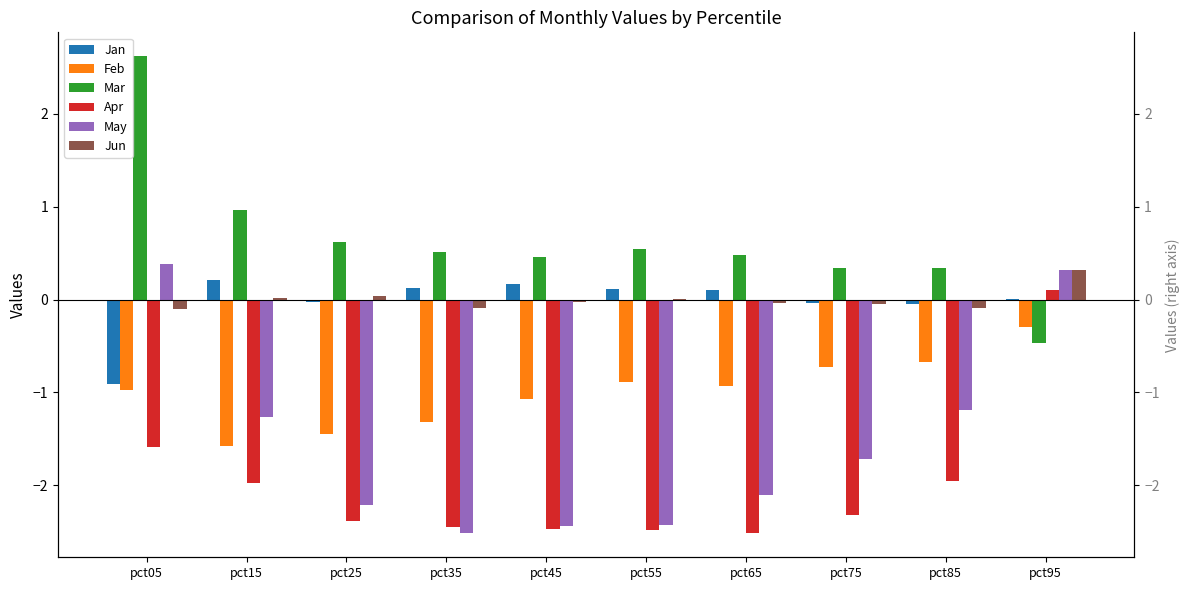

What is the value of the May bar at the 7th from the left?

-2.1